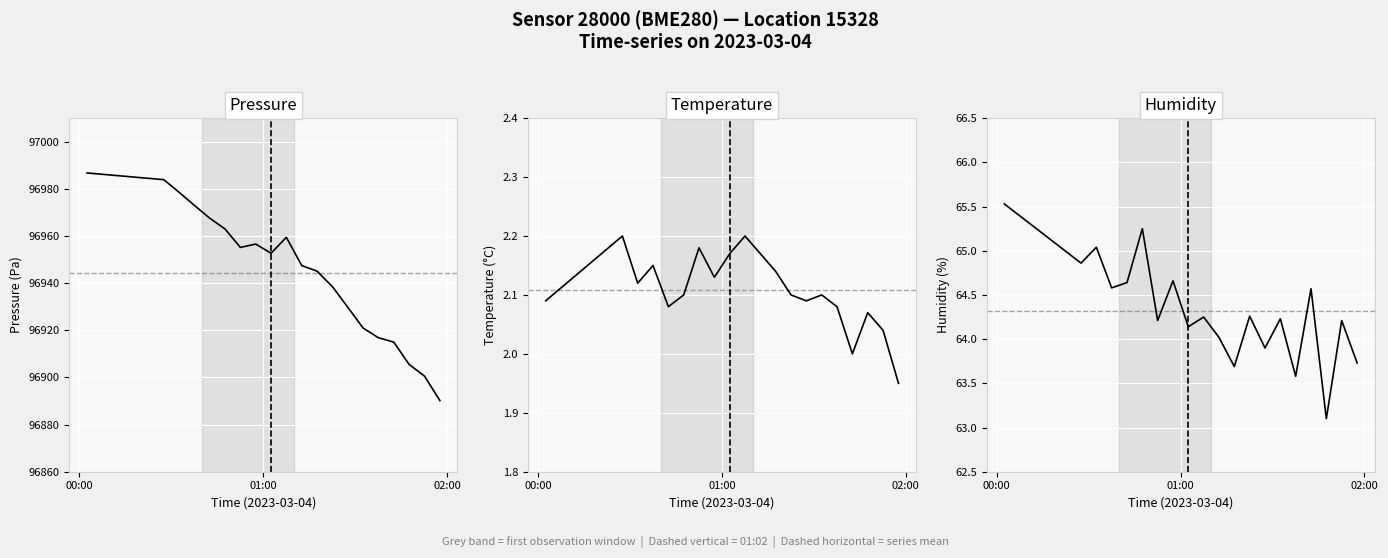

True or false: humidity has more than 2 interior local peaks.

True